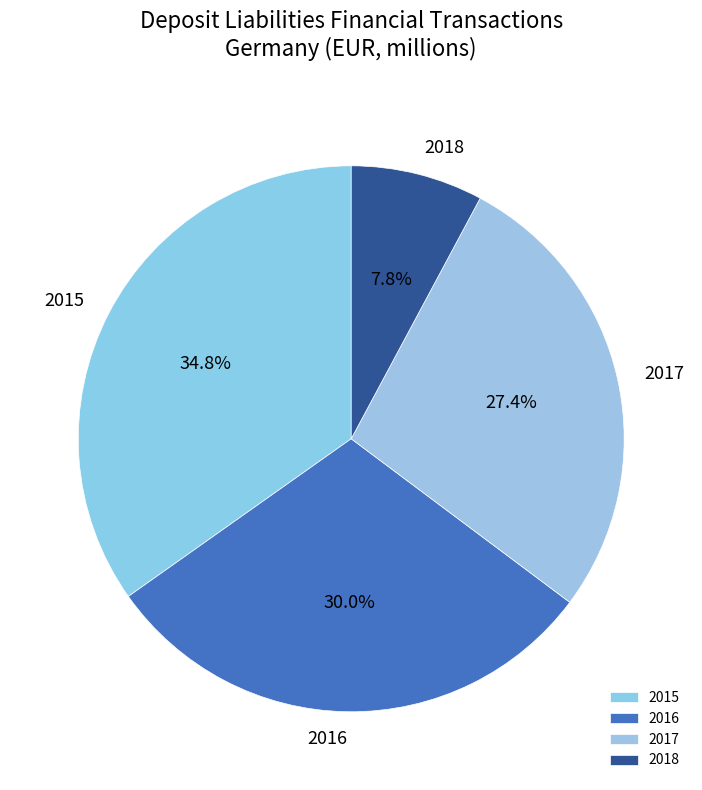

Does 2017 account for over 50% of the chart?

No